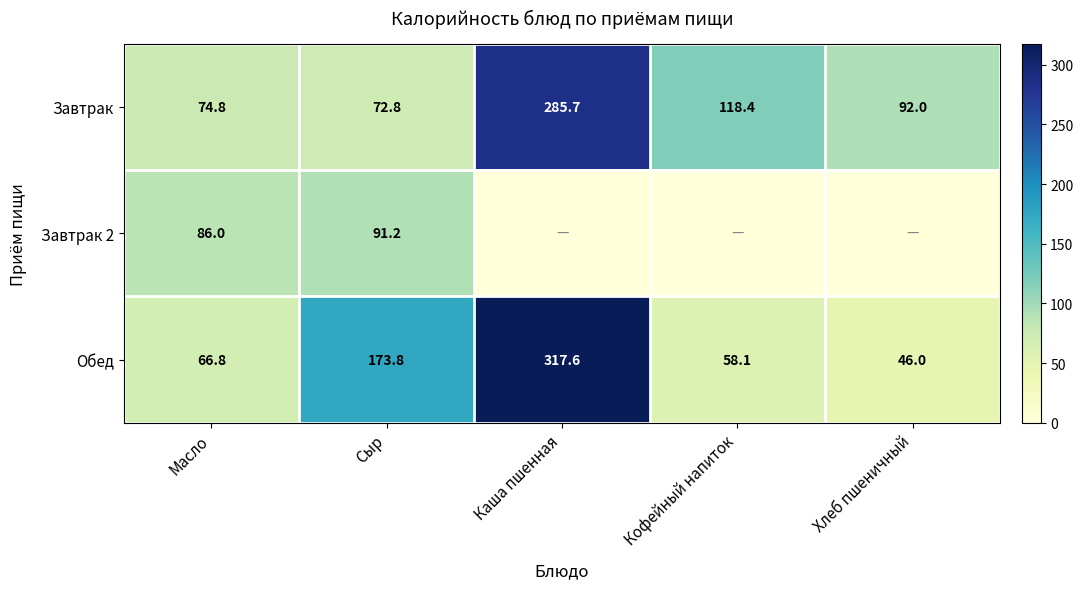

What is the approximate value of Обед at Каша пшенная?

317.6